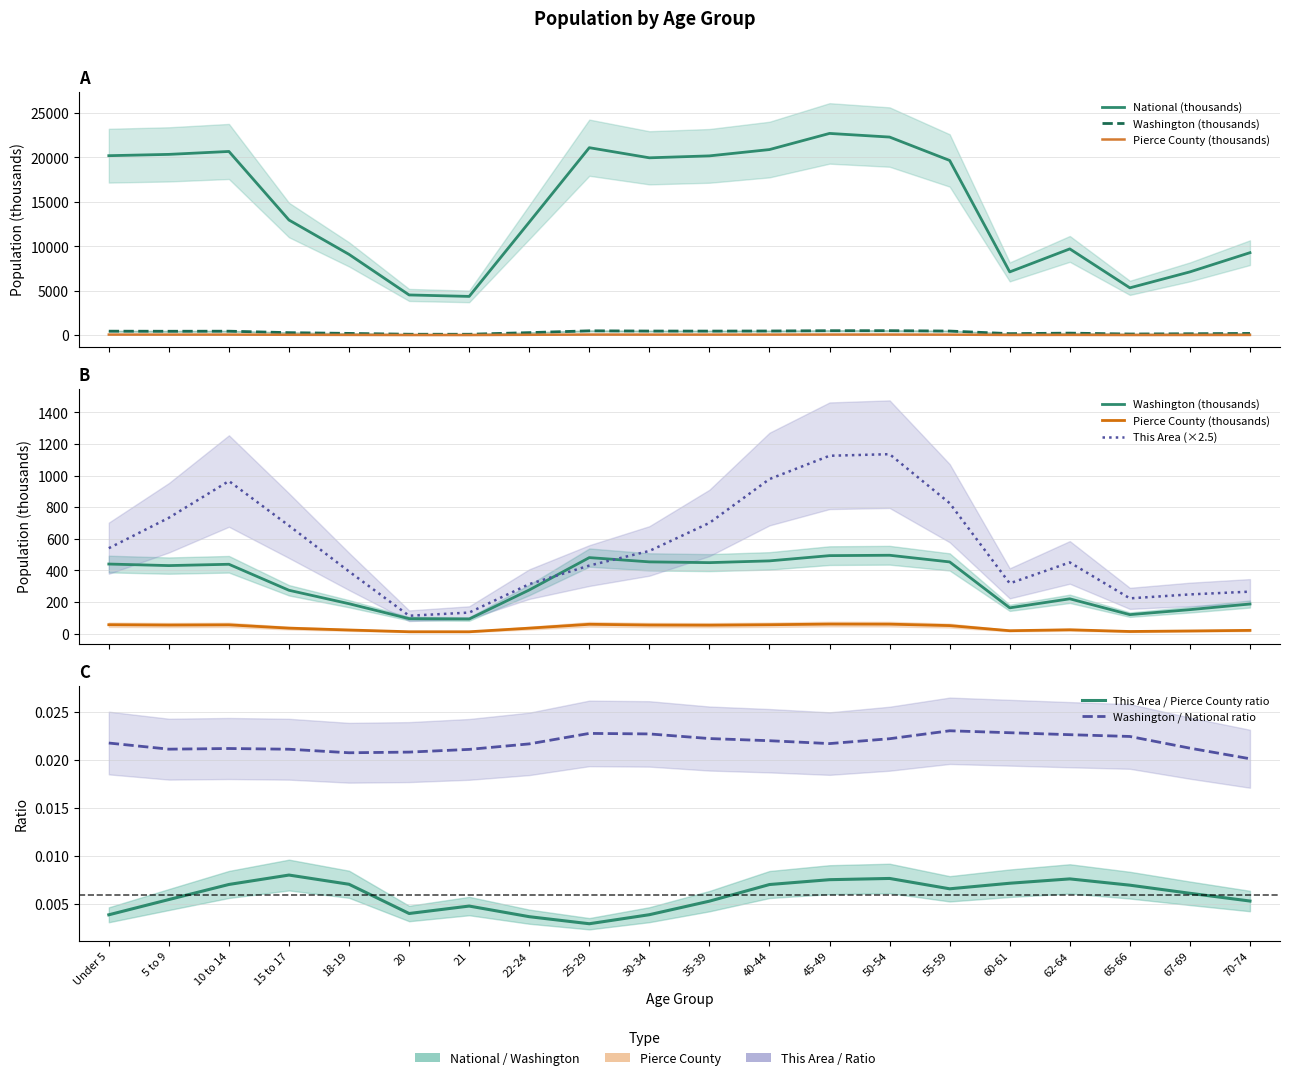

How many data points in Pierce County (thousands) are less than 50?

10